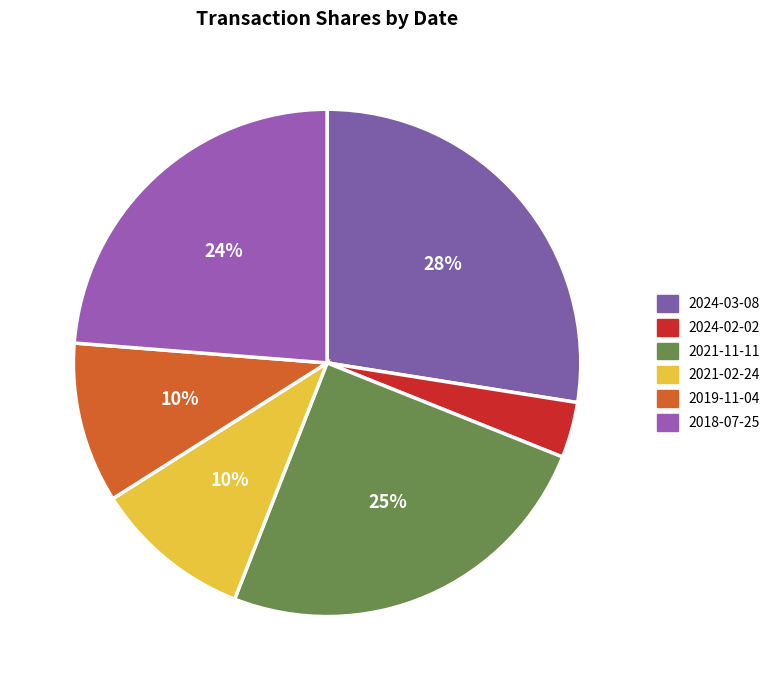

Which slice is the largest?

2024-03-08